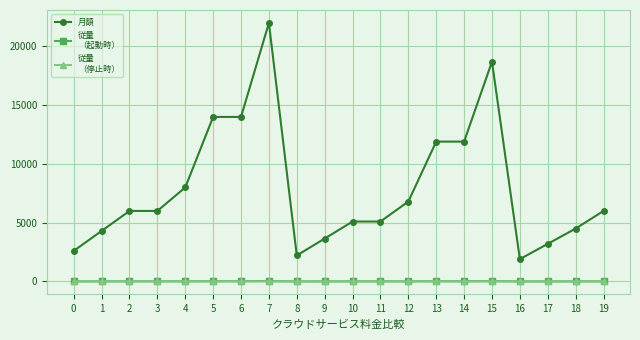

At which category is the sum across all series the highest?

7